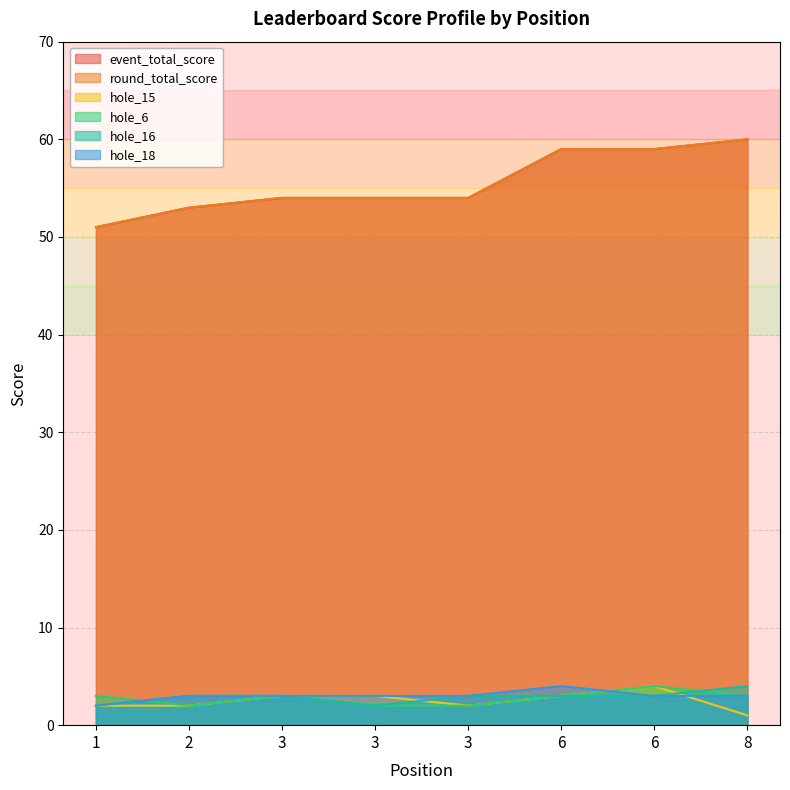

At which category does the chart reach its minimum across all series?

8